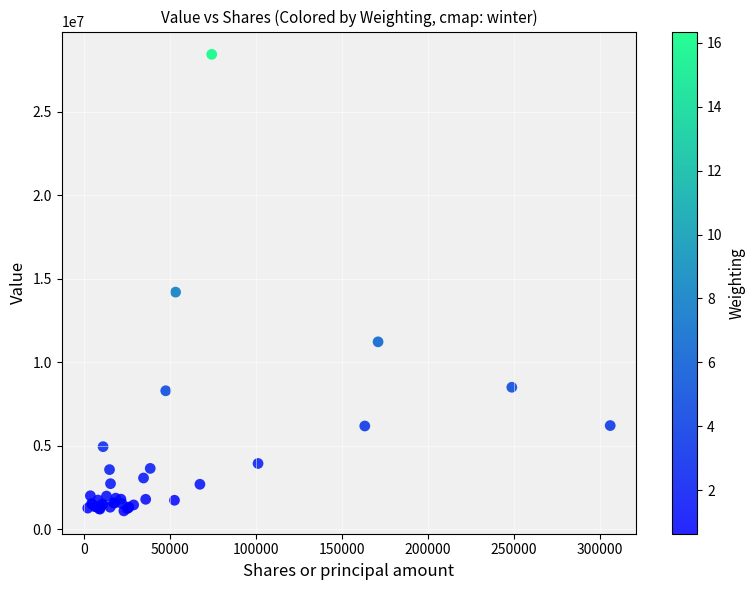

What Y value in the scatter plot is closest to 14772578?

14204540